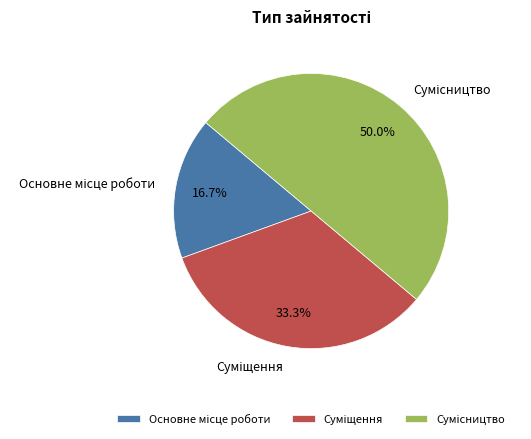

Does Суміщення represent more than half of the total?

No